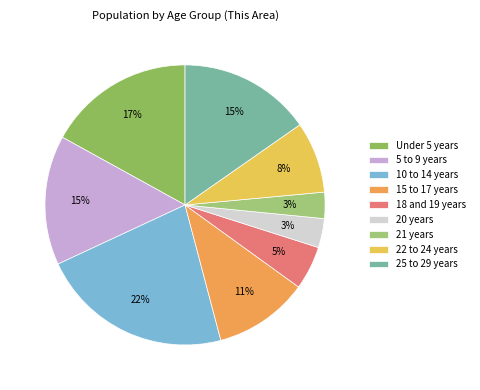

Rank the categories by value from lowest to highest.

21 years, 20 years, 18 and 19 years, 22 to 24 years, 15 to 17 years, 5 to 9 years, 25 to 29 years, Under 5 years, 10 to 14 years